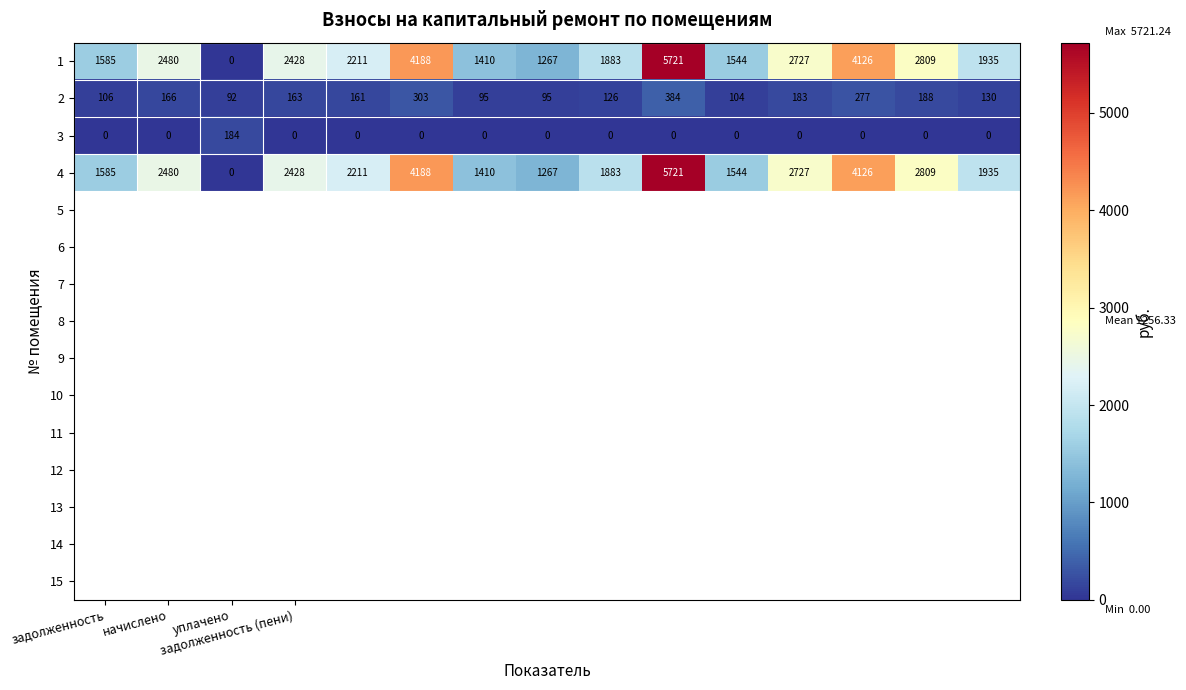

What is the difference between the maximum and second lowest values in the 3 series?

184